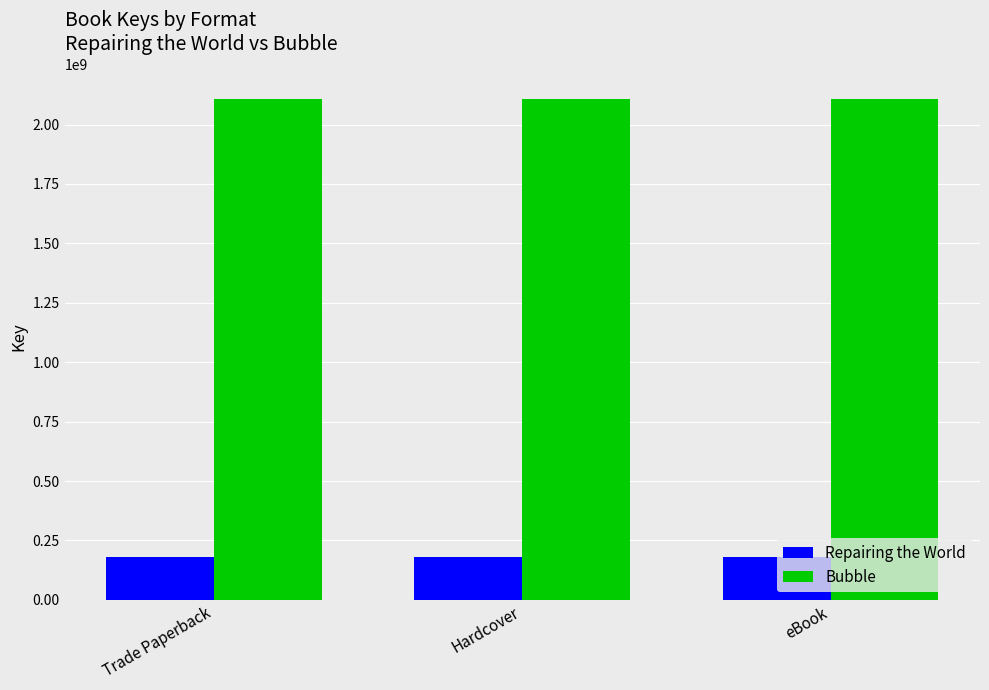

The Repairing the World series shows 268212036 at Hardcover. True or false?

False